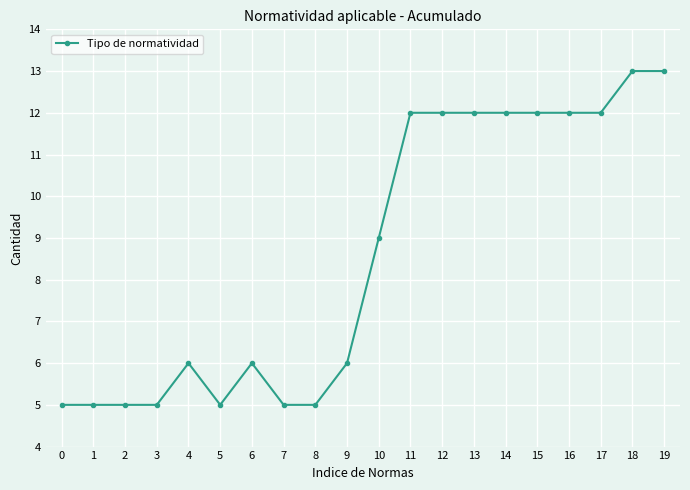

Read the value at 17.

12